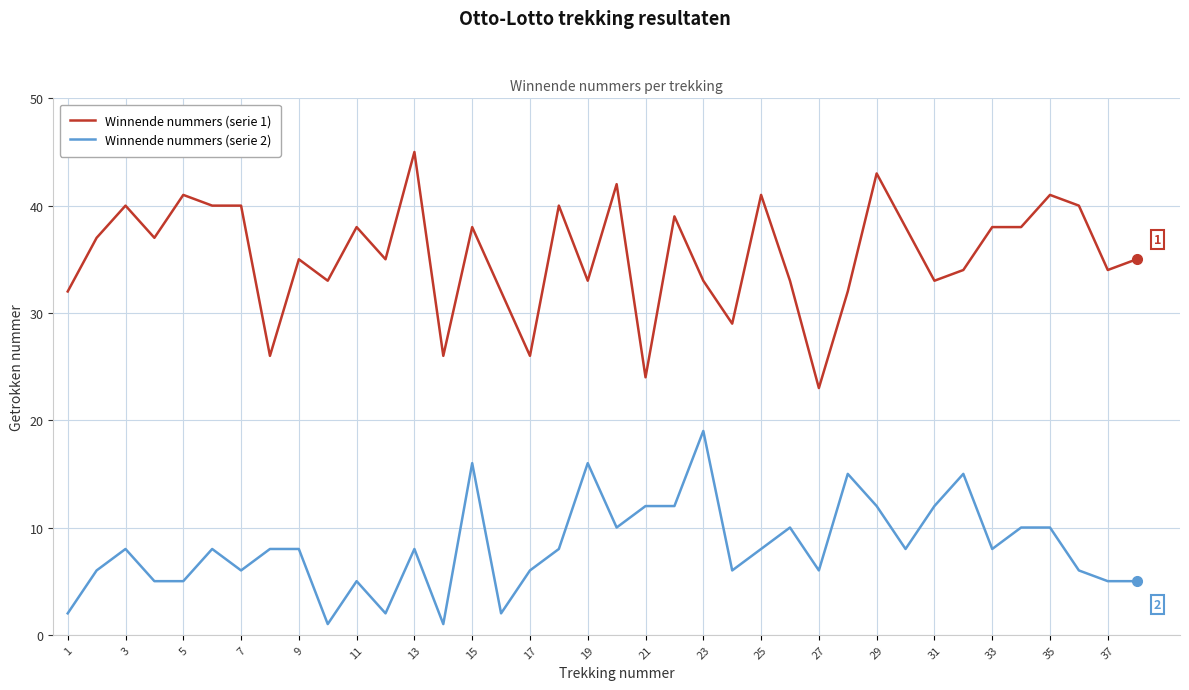

Rank the series by their average value, from lowest to highest.

Winnende nummers (serie 2), Winnende nummers (serie 1)